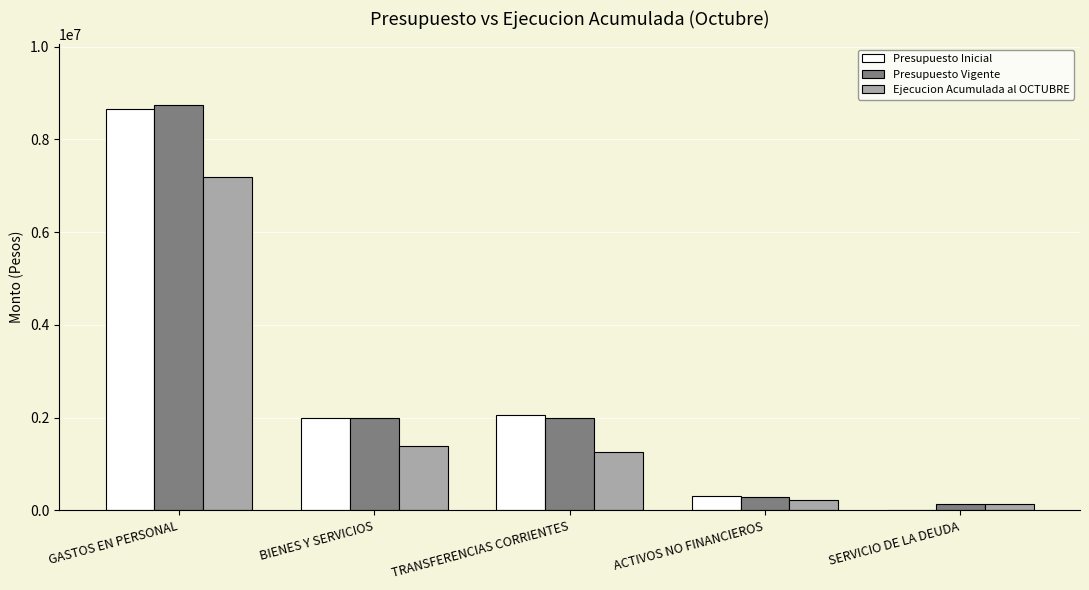

Is the value of Presupuesto Vigente at GASTOS EN PERSONAL greater than the value of Ejecucion Acumulada al OCTUBRE at TRANSFERENCIAS CORRIENTES?

Yes